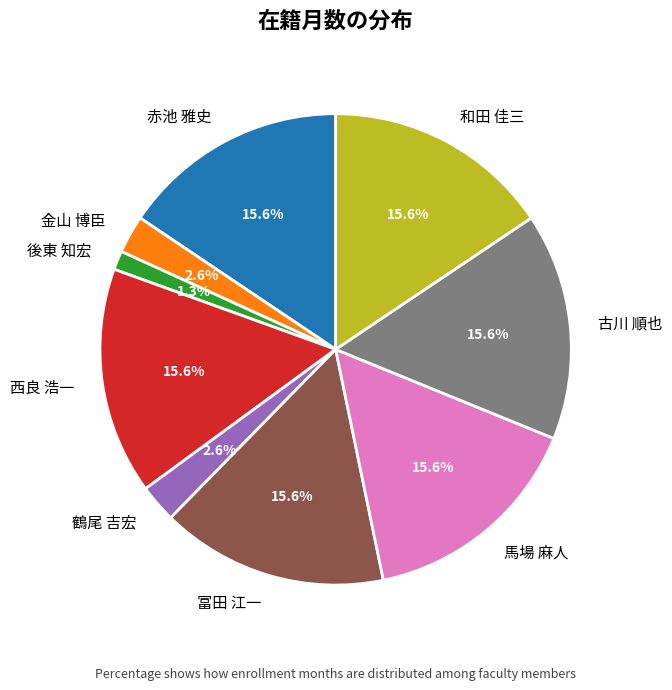

To the nearest percent, what is the difference between the 鶴尾 吉宏 and 馬場 麻人 slice percentages?

13%